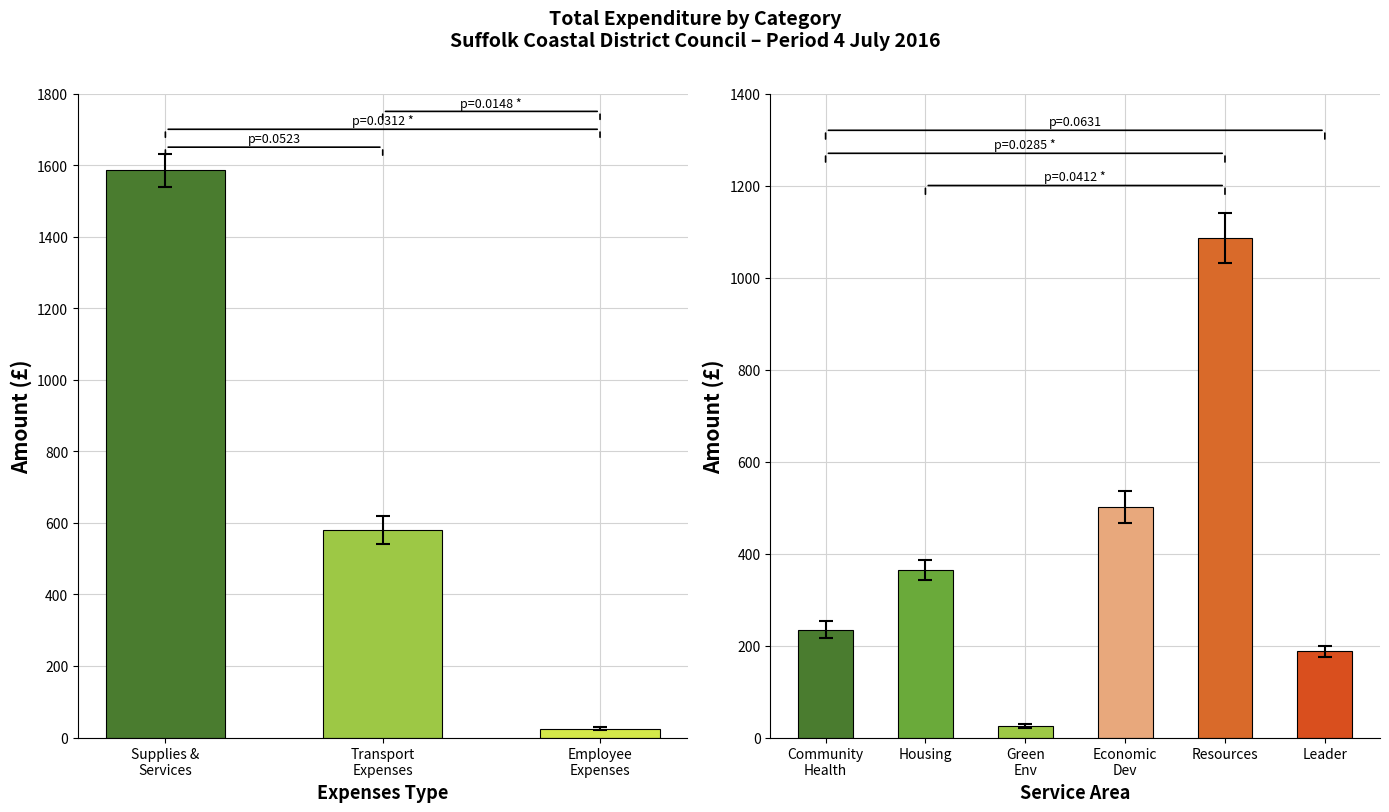

Which label corresponds to the largest value in the chart?

Supplies &
Services